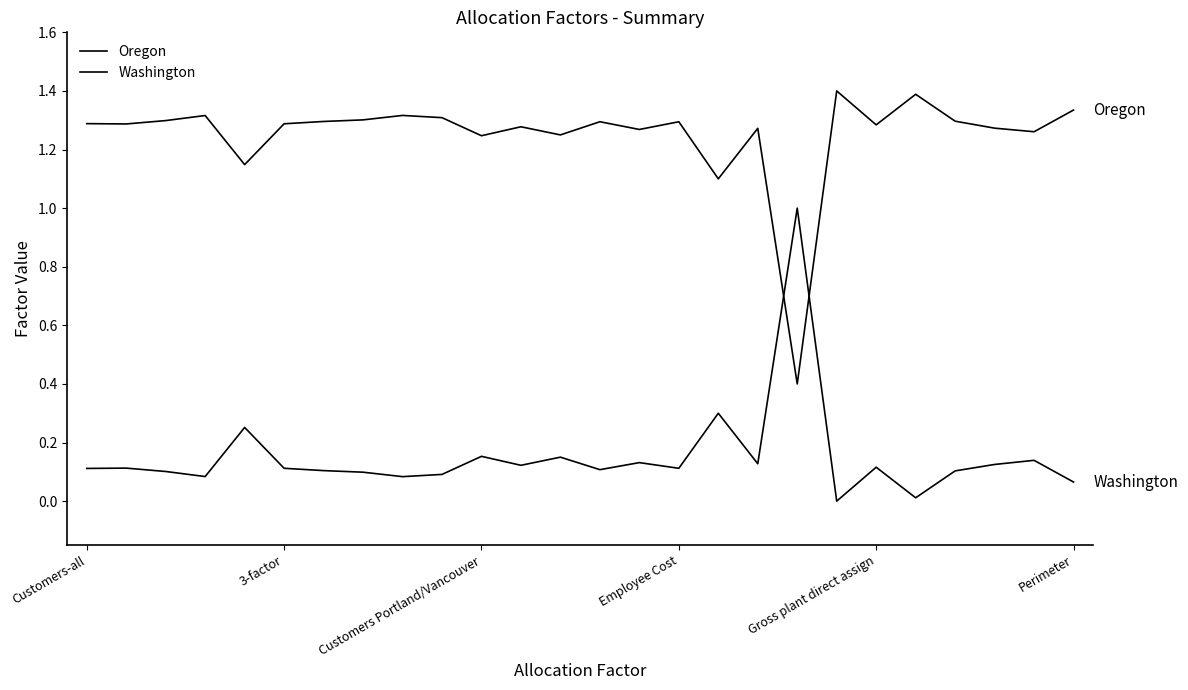

True or false: Washington has more than 2 points higher than both neighbors.

True